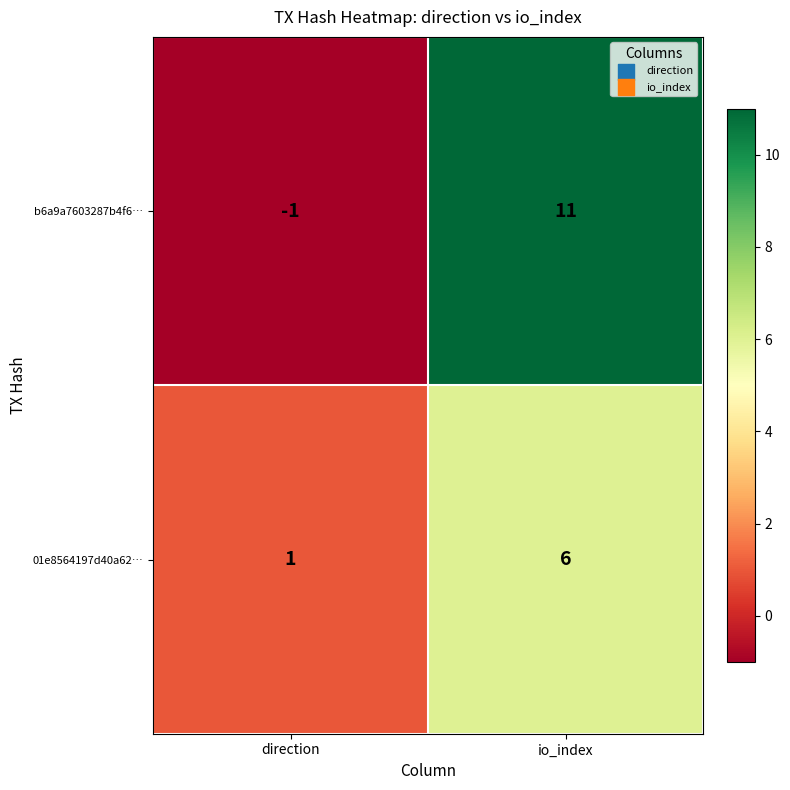

How many data points does each series have?

2